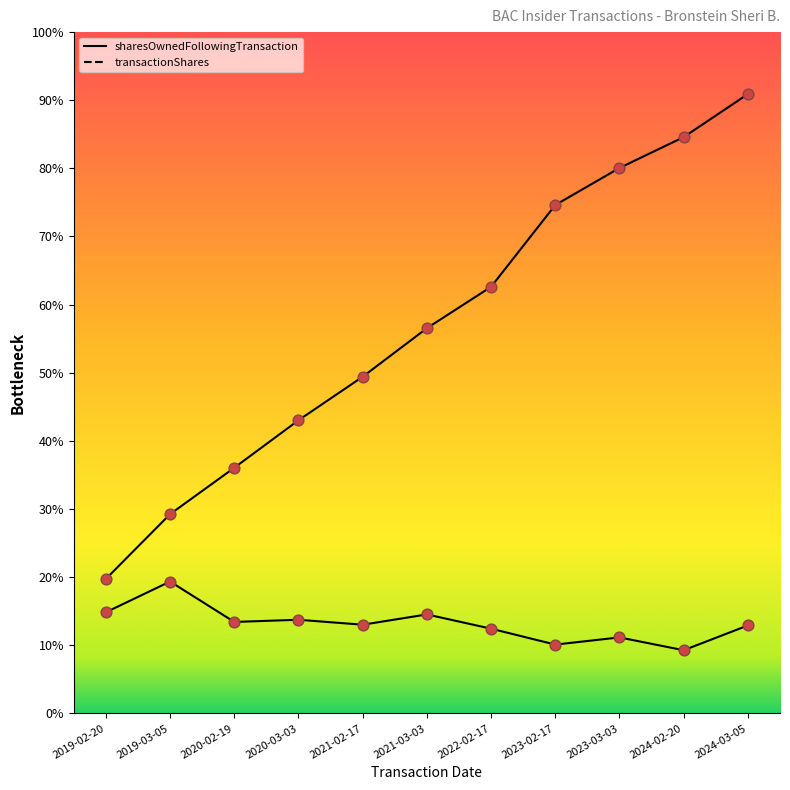

Is the value of transactionShares at 2021-03-03 greater than the value of sharesOwnedFollowingTransaction at 2019-02-20?

No